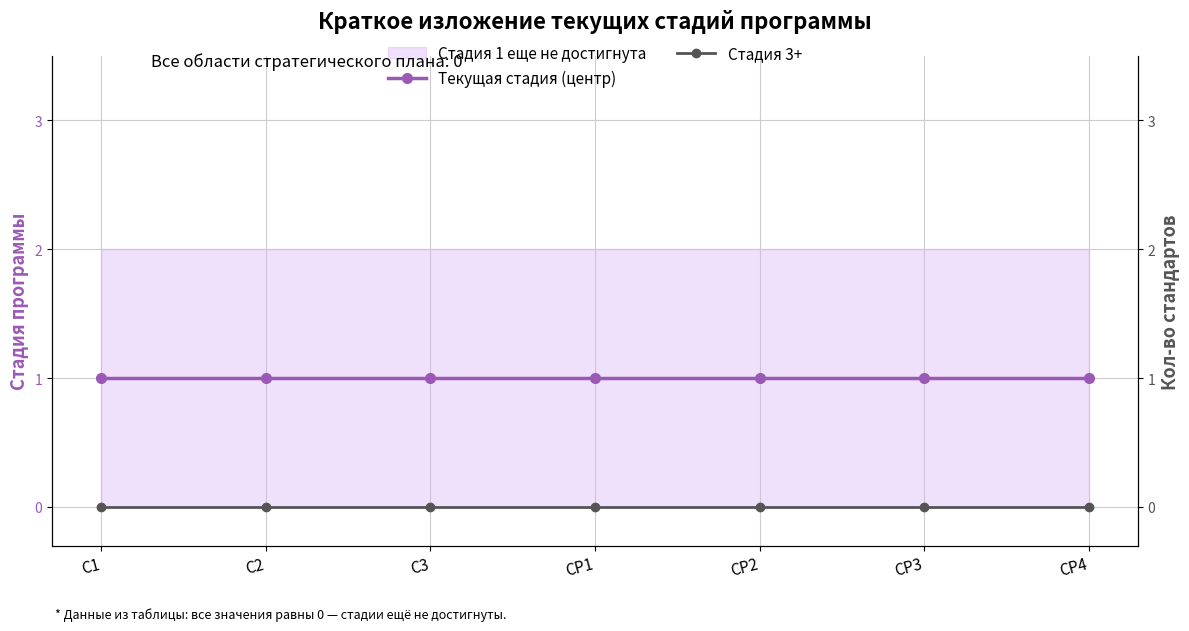

True or false: Текущая стадия (центр) and Стадия 3+ intersect in this chart.

False